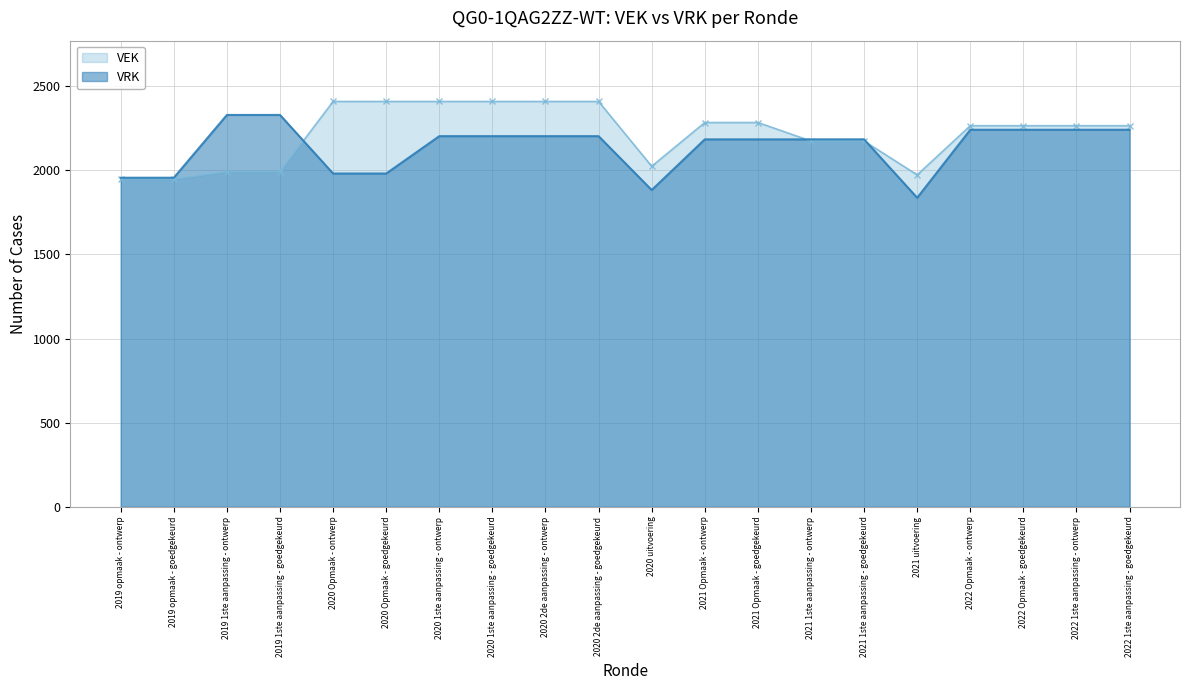

The VRK series shows 1980 at 2020 Opmaak - goedgekeurd. True or false?

True